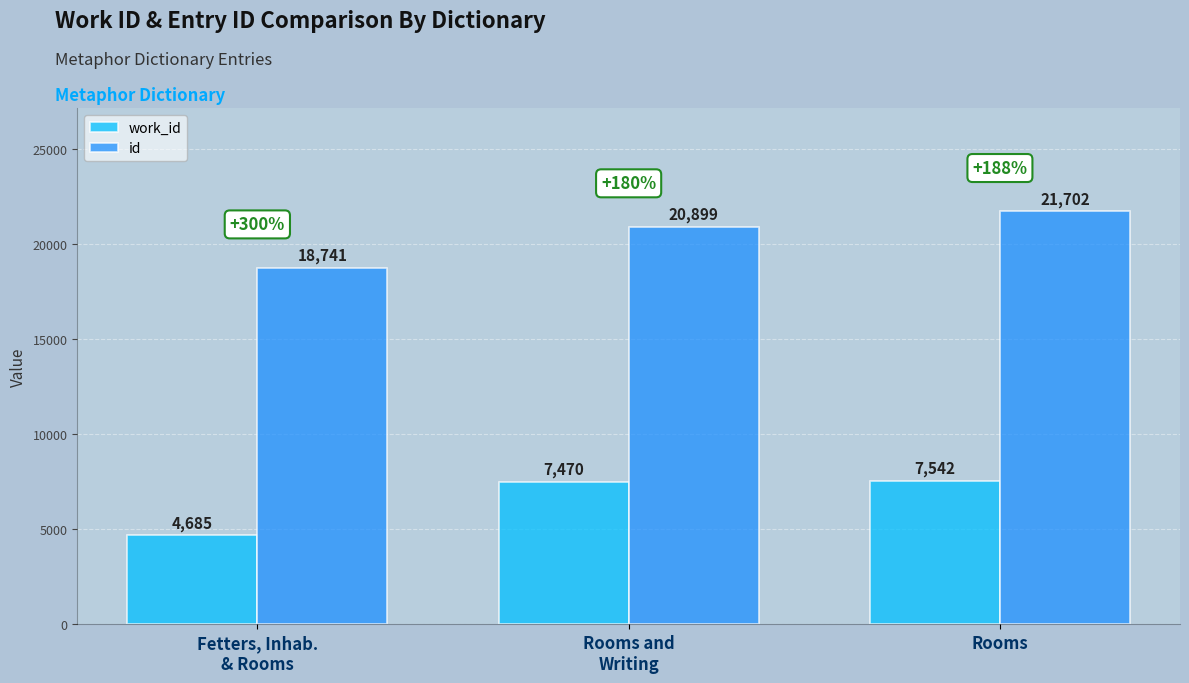

What is the difference between the highest and lowest values at Rooms and
Writing?

13429